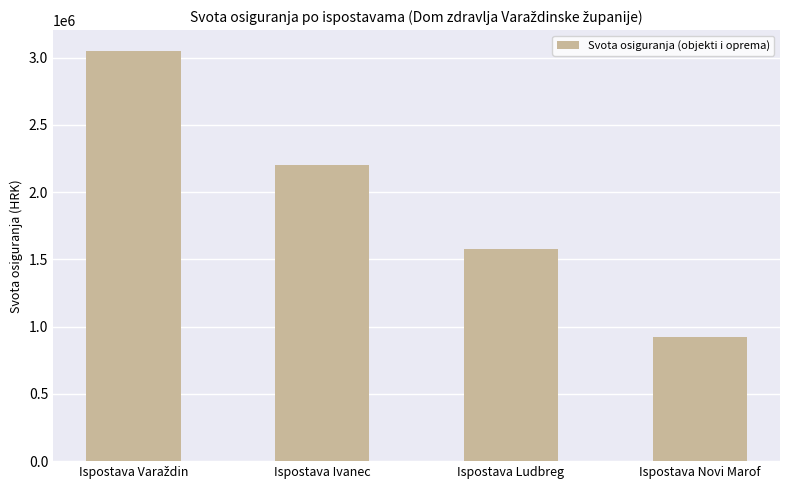

What is the sum of all values?

7757141.6